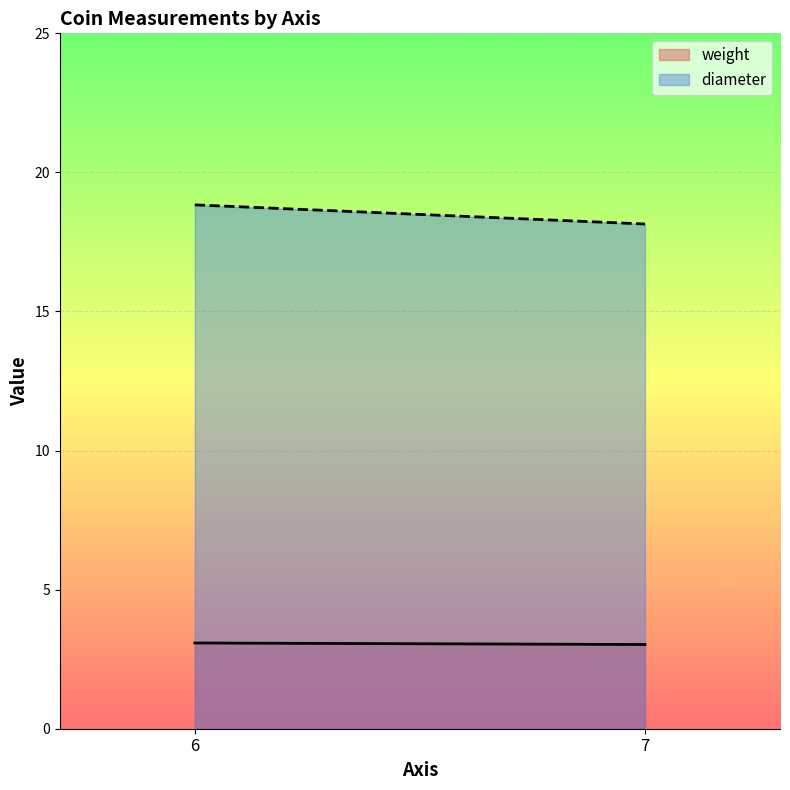

At which category does the chart reach its peak across all series?

6